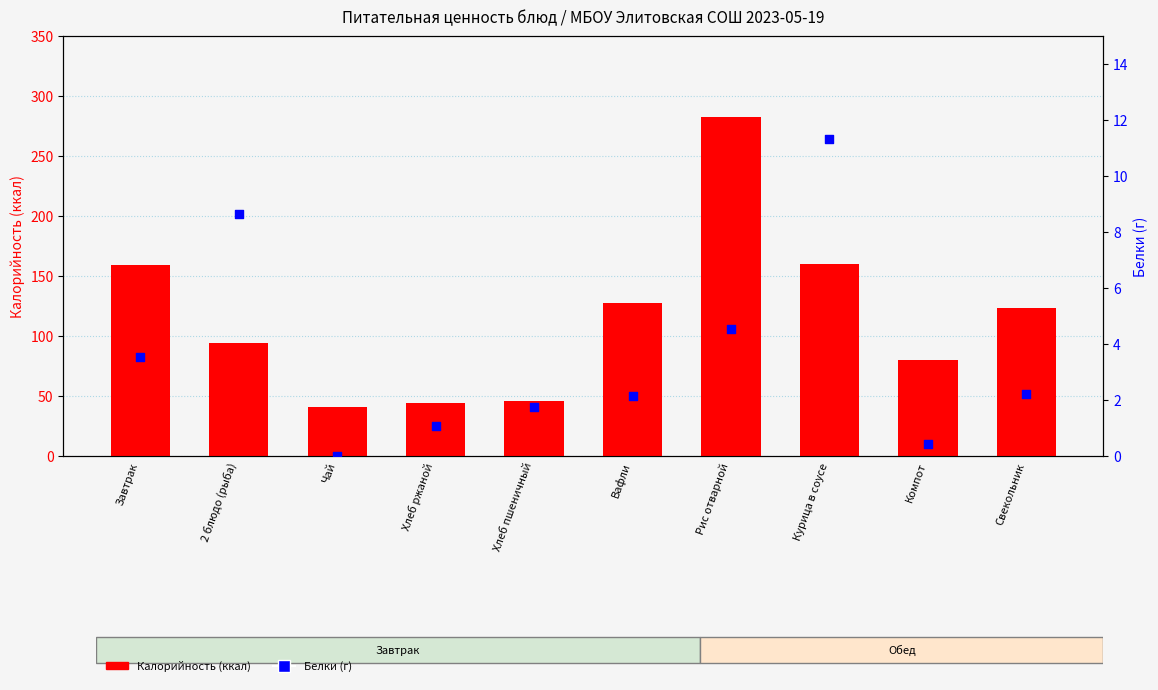

At which category is the sum across all series the highest?

Рис отварной